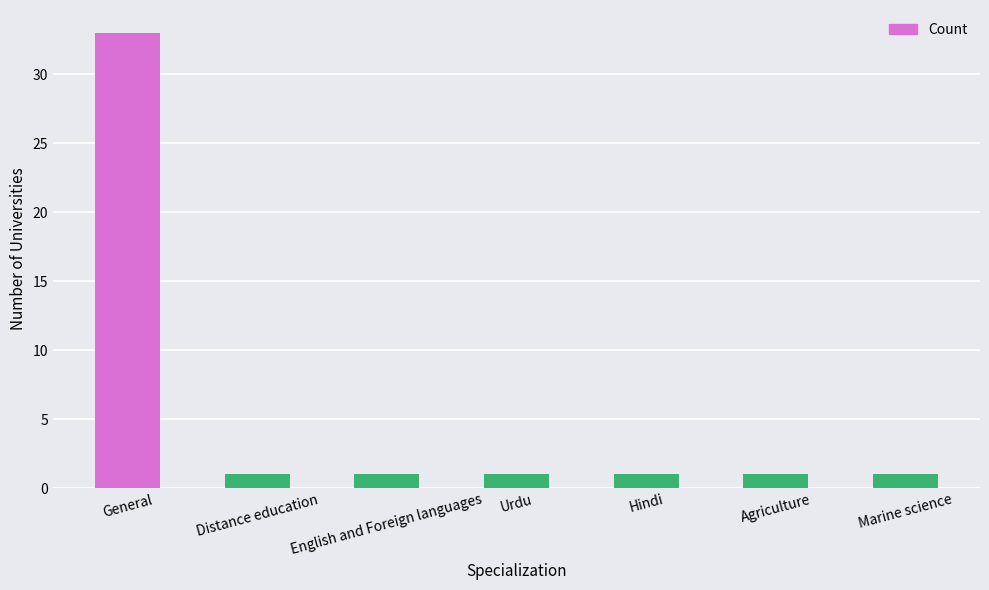

The value at Hindi is 1. True or false?

True